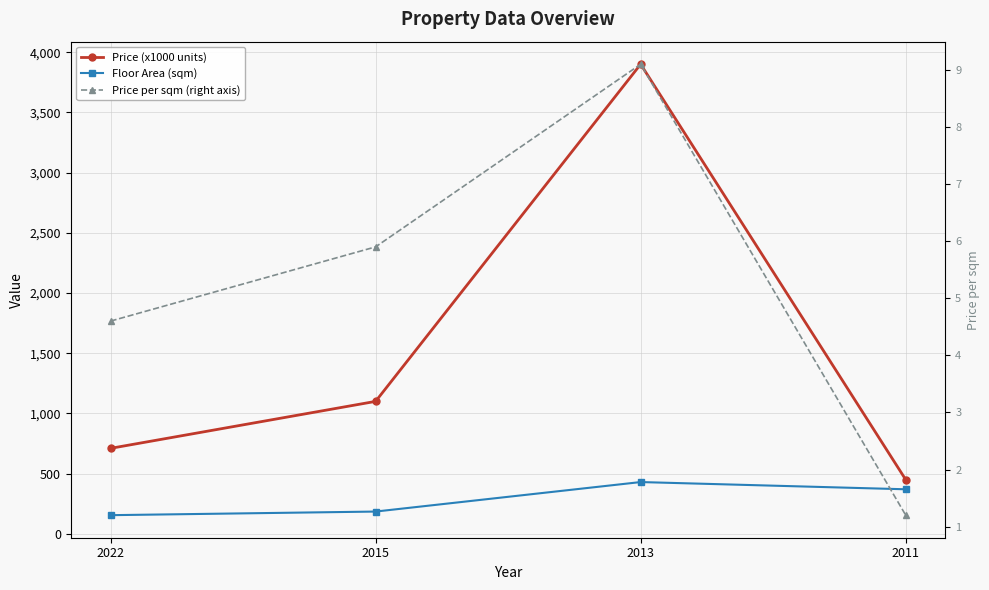

How many data points in Price per sqm (right axis) are above 5?

2